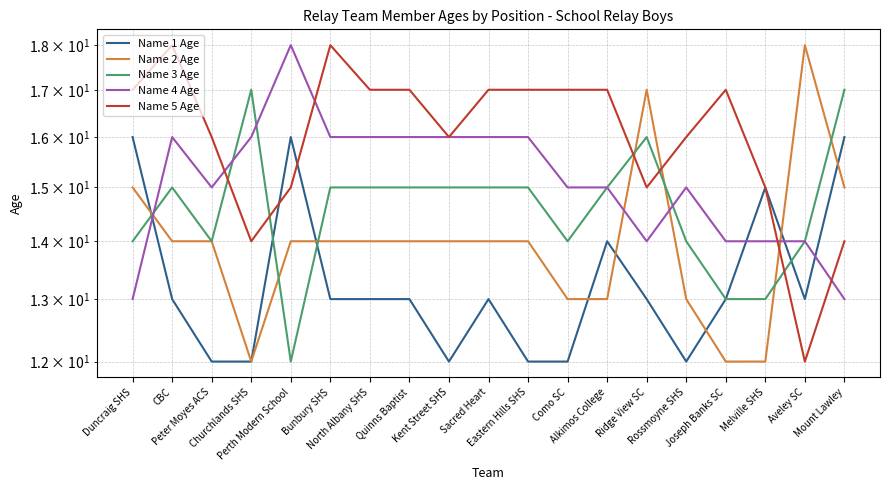

How many interior local valleys does the Name 2 Age series have?

1